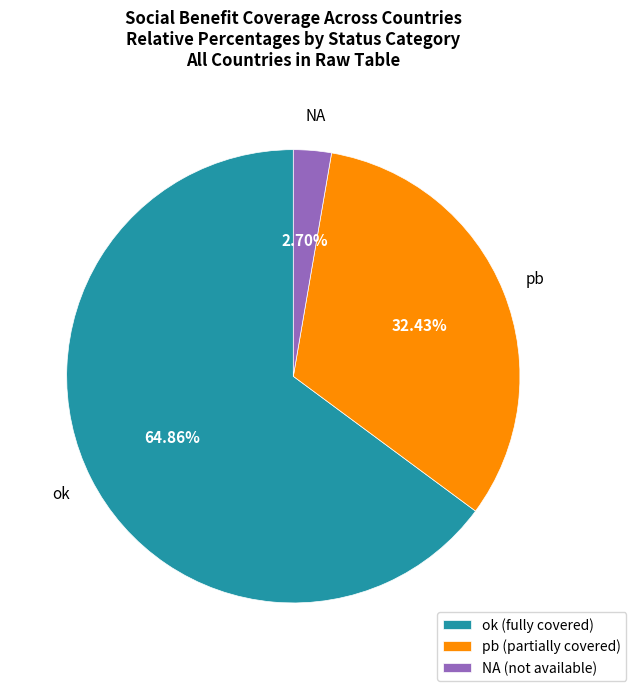

Between pb (partially covered) and NA (not available), which is larger?

pb (partially covered)